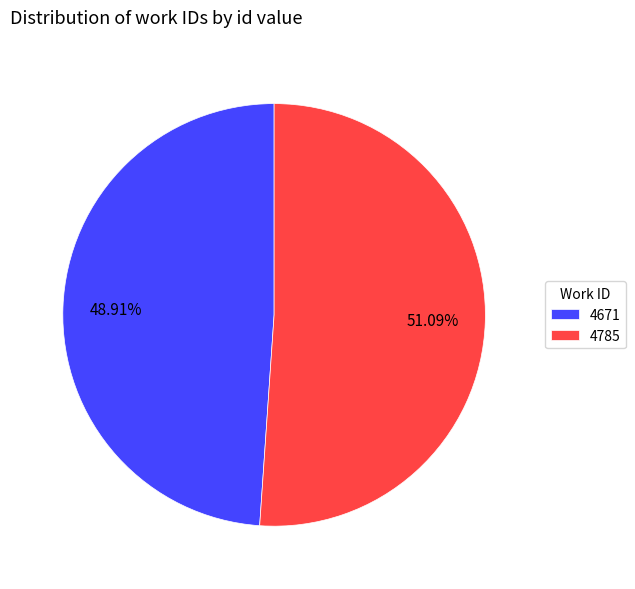

To the nearest percent, what is the difference between the 4671 and 4785 slice percentages?

2%